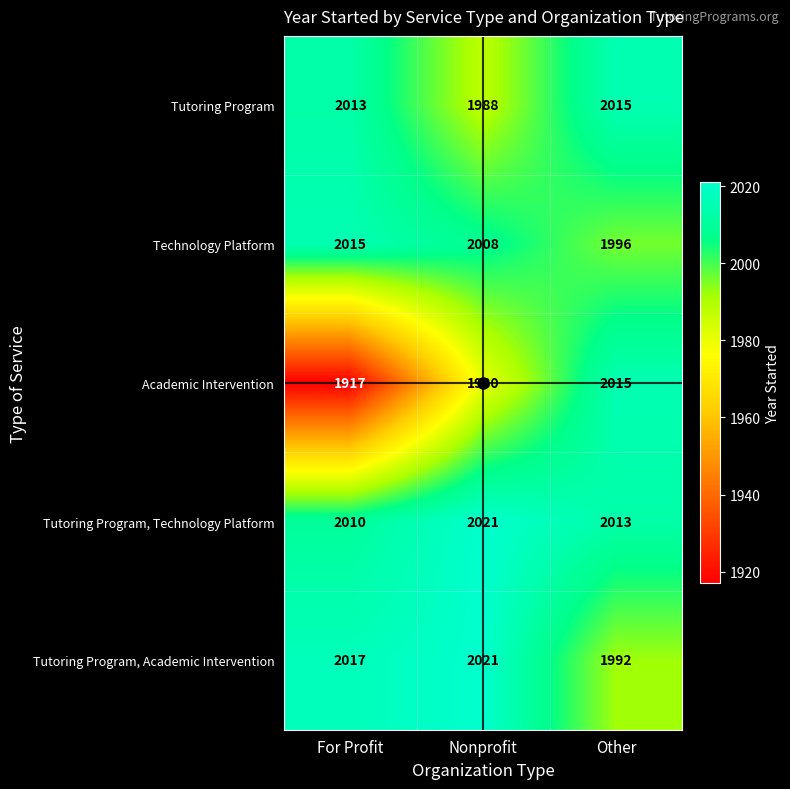

What is the sum of all Technology Platform values?

6019